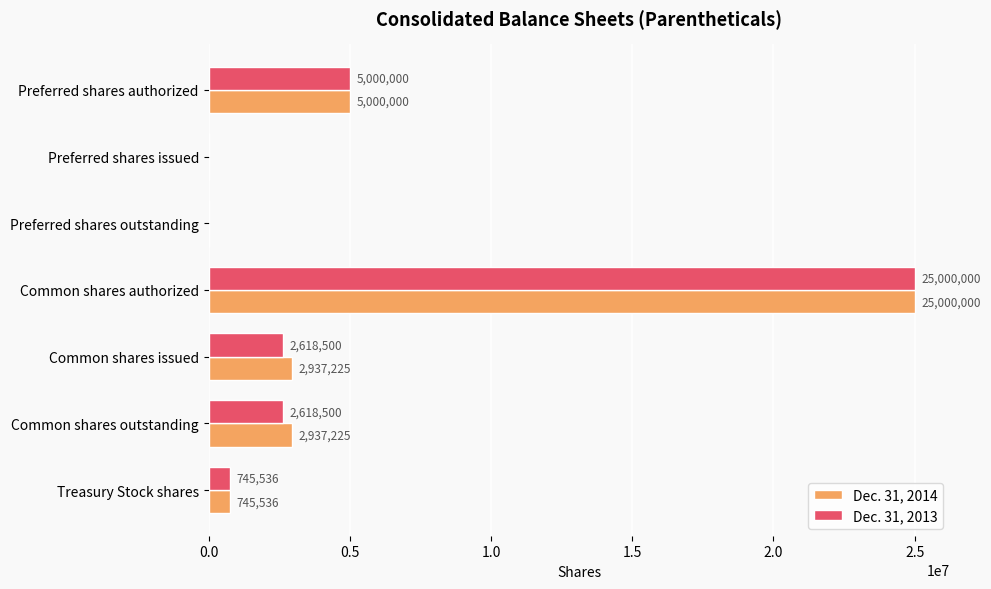

The value of Dec. 31, 2014 at Preferred shares issued is 0. True or false?

True